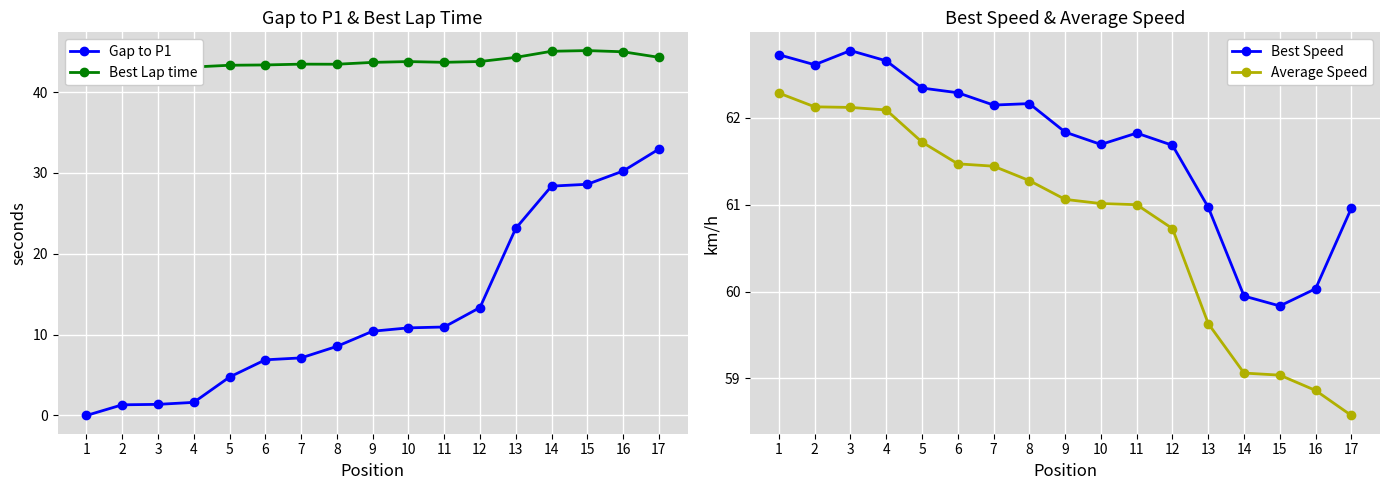

What is the value of the Average Speed point at the 2nd from the left?

62.1